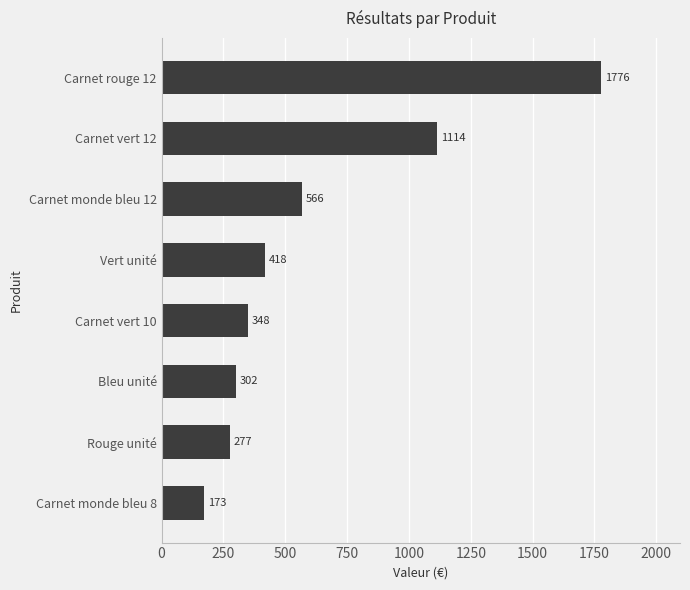

Does the chart contain any negative values?

No